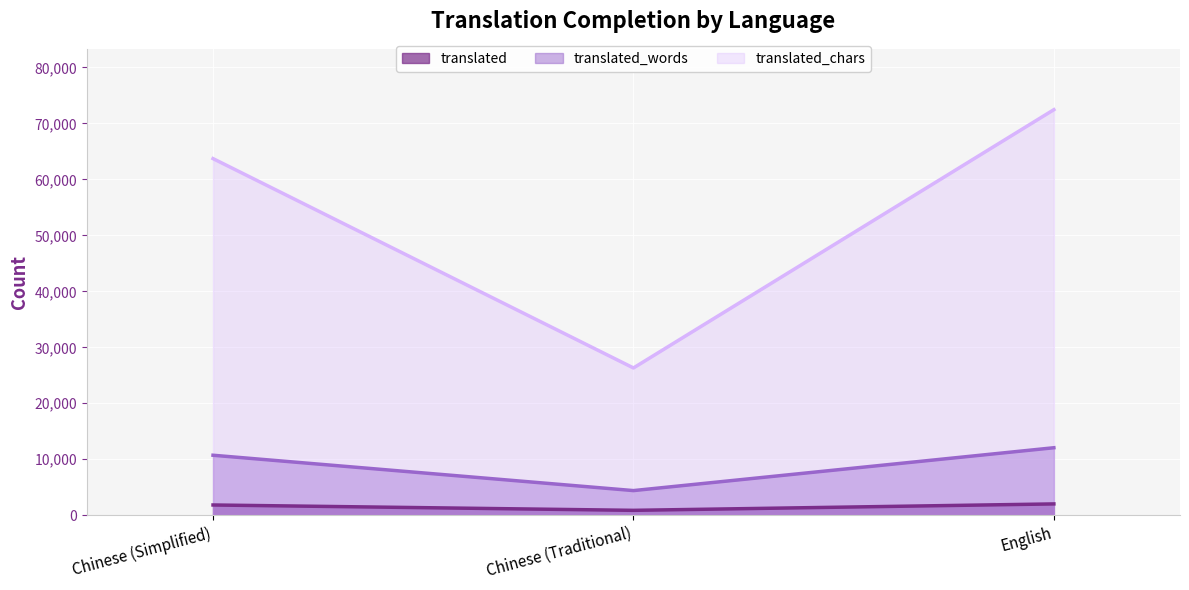

Where does the translated (line) series first go above 1836?

English